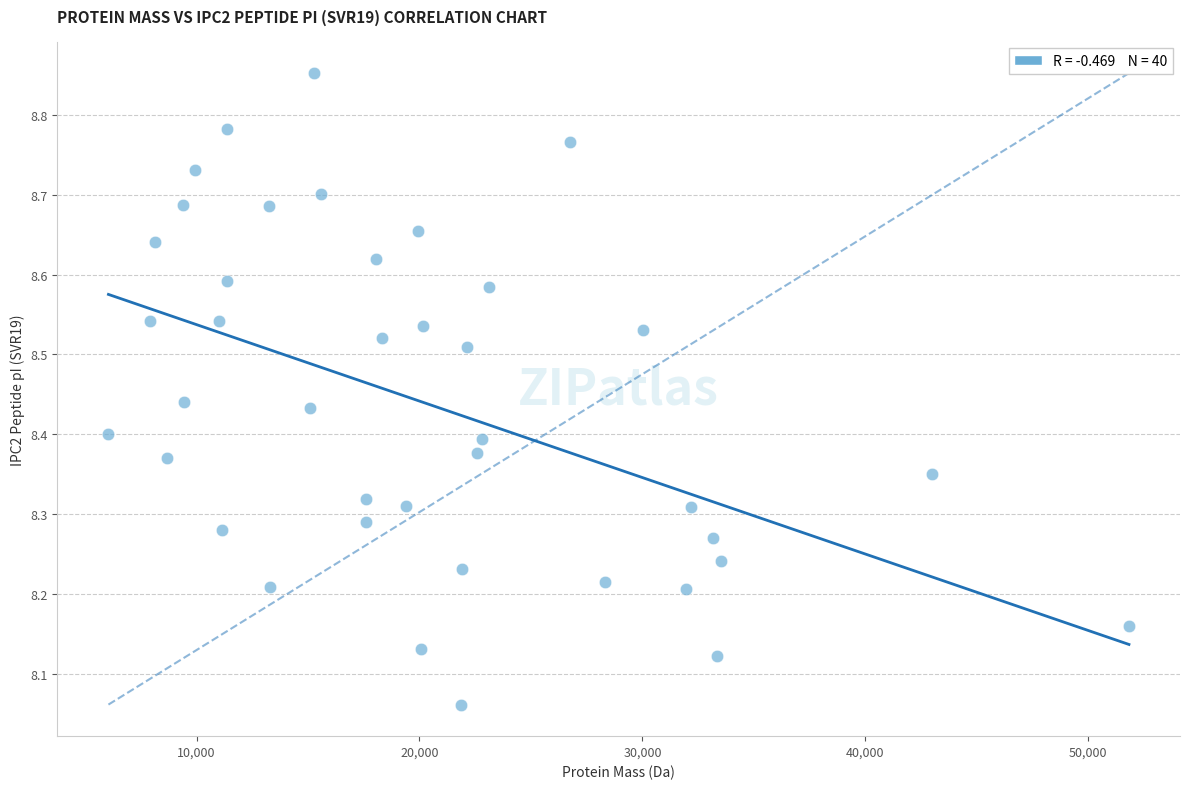

What is the range of Y values (max minus min)?

0.8